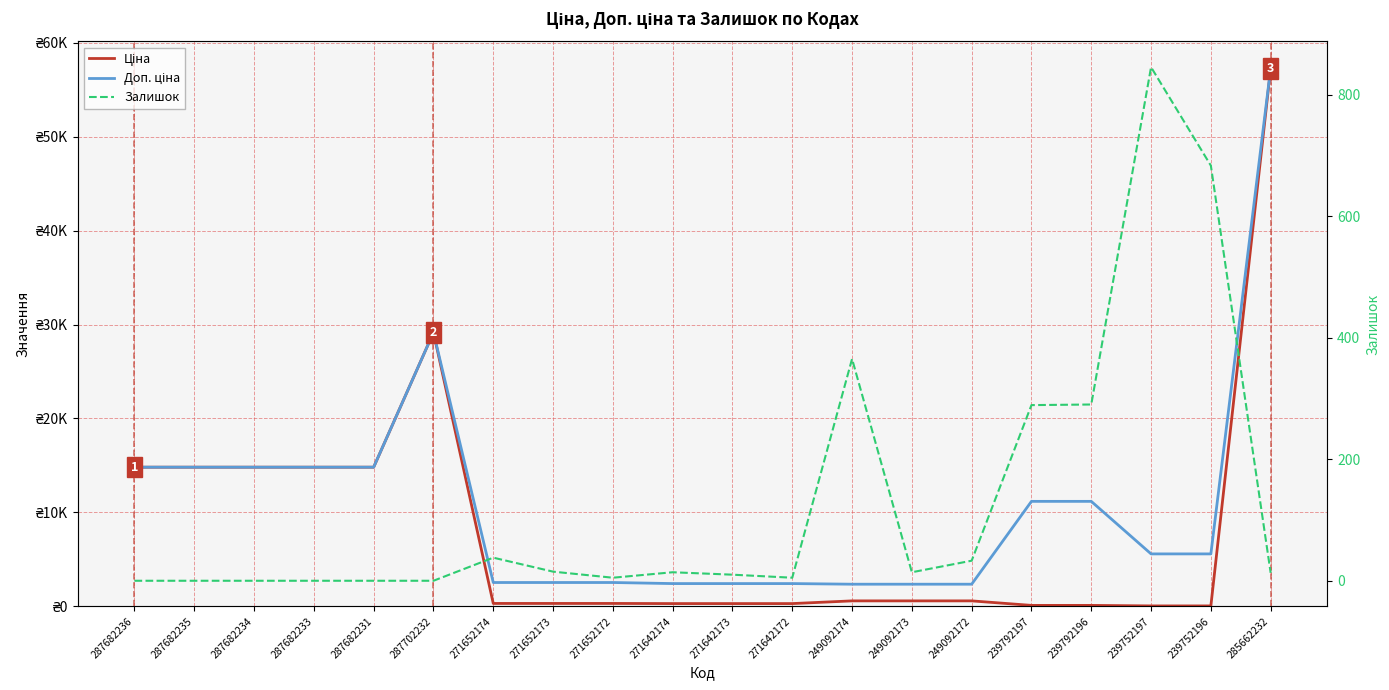

What is the label of the 16th point from the left?

239792197